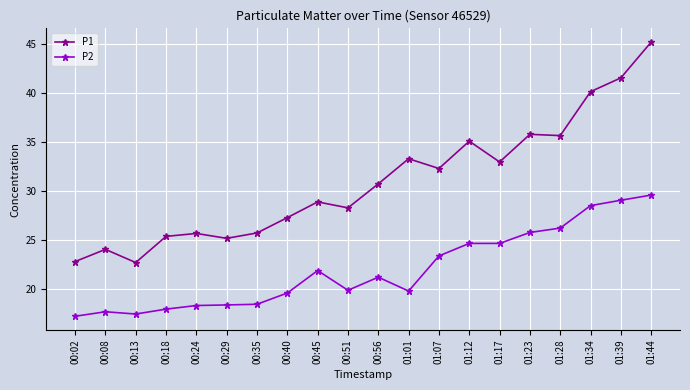

Is the value of P2 at 00:18 greater than the value of P1 at 00:13?

No